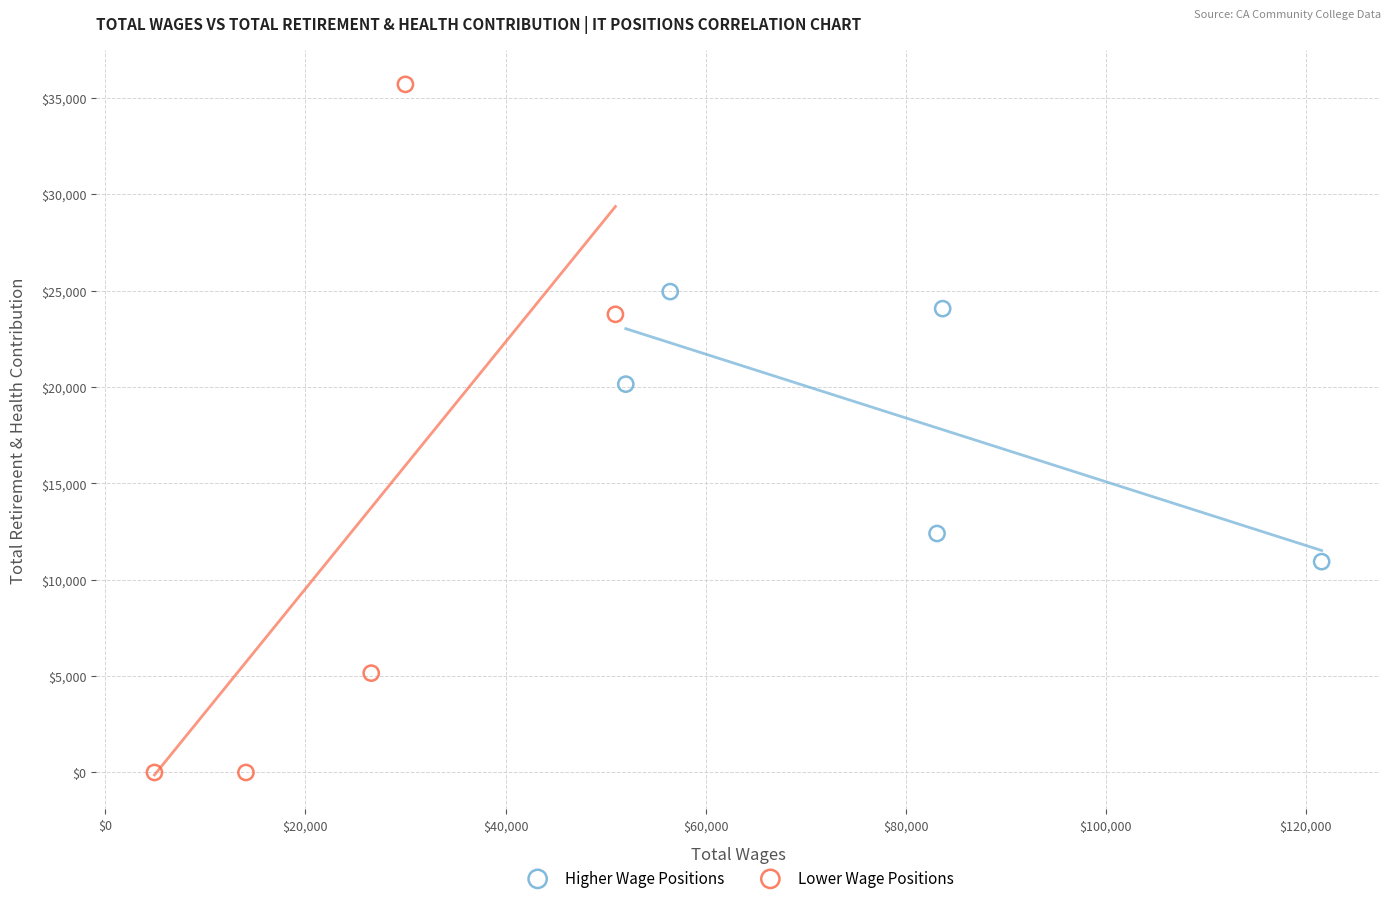

Which series contains the highest Y value?

Lower Wage Positions